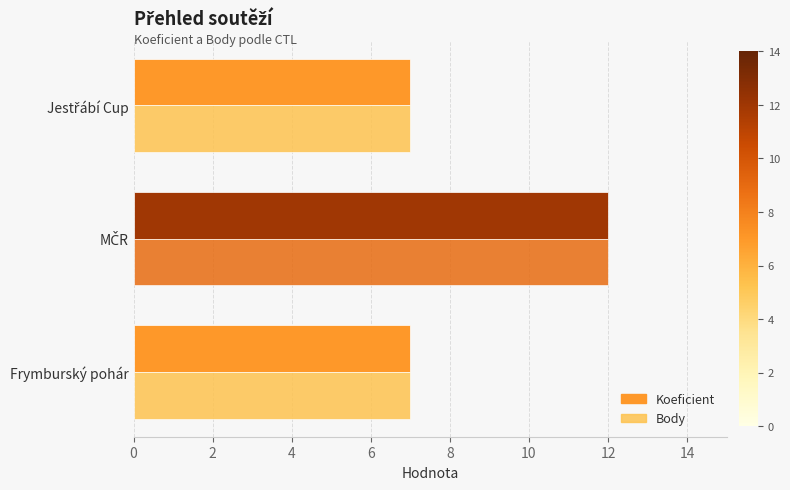

What is the average value of the Koeficient series?

9